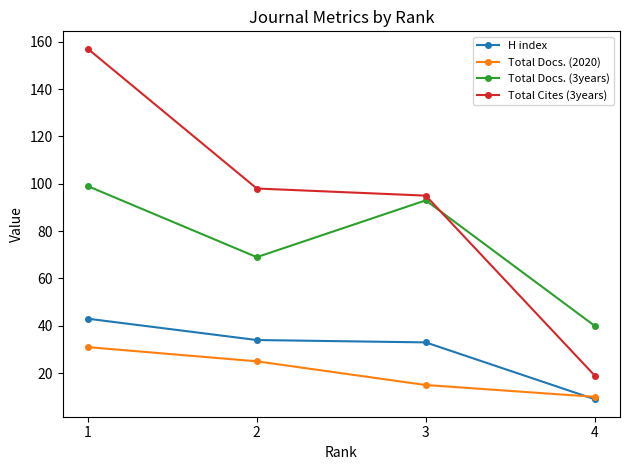

True or false: H index and Total Cites (3years) intersect in this chart.

False